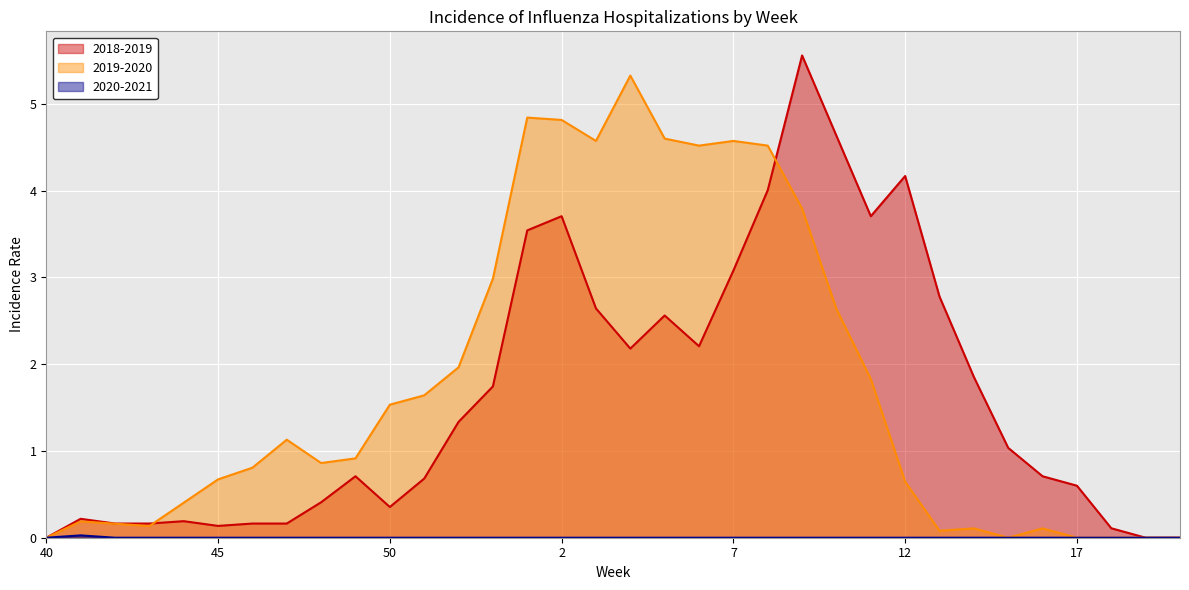

Reading left to right, what are all the values shown in this chart?

2018-2019: 0.0	0.2	0.2	0.2	0.2	0.1	0.2	0.2	0.4	0.7	0.4	0.7	1.3	1.7	3.5	3.7	2.6	2.2	2.6	2.2	3.1	4.0	5.6	4.6	3.7	4.2	2.8	1.9	1.0	0.7	0.6	0.1	0.0	0.0
2019-2020: 0.0	0.2	0.2	0.1	0.4	0.7	0.8	1.1	0.9	0.9	1.5	1.6	2.0	3.0	4.8	4.8	4.6	5.3	4.6	4.5	4.6	4.5	3.8	2.6	1.8	0.6	0.1	0.1	0.0	0.1	0.0	0.0	0.0	0.0
2020-2021: 0.0	0.0	0.0	0.0	0.0	0.0	0.0	0.0	0.0	0.0	0.0	0.0	0.0	0.0	0.0	0.0	0.0	0.0	0.0	0.0	0.0	0.0	0.0	0.0	0.0	0.0	0.0	0.0	0.0	0.0	0.0	0.0	0.0	0.0